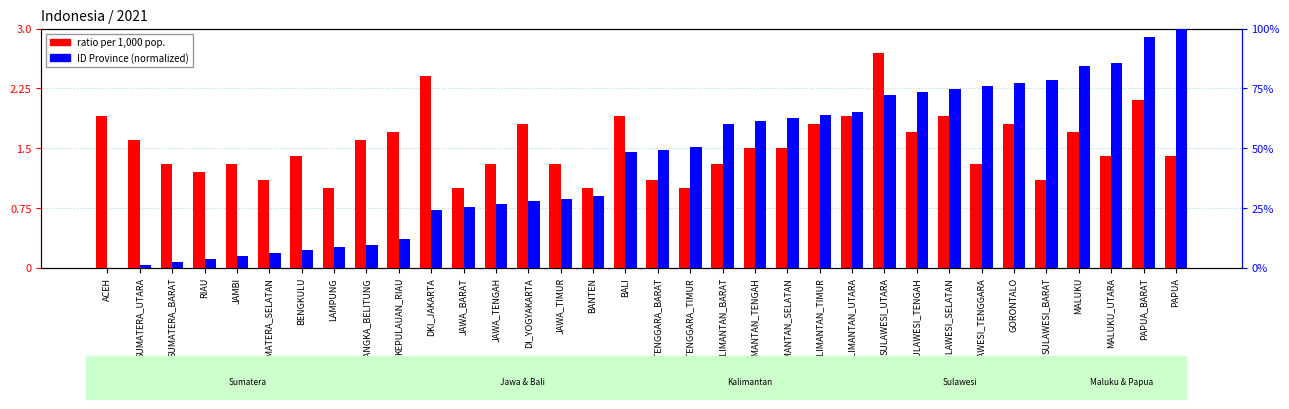

Between ACEH and DKI_JAKARTA, which series saw the biggest shift?

ID Province (normalized 0-100)